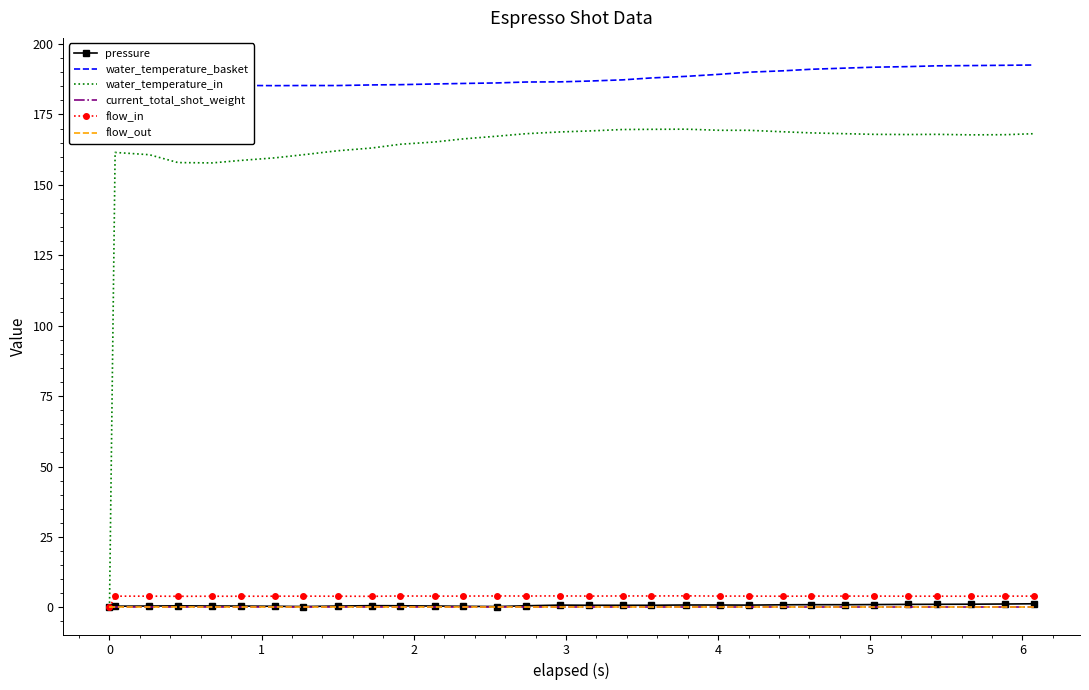

At how many categories does at least one series exceed 105?

31